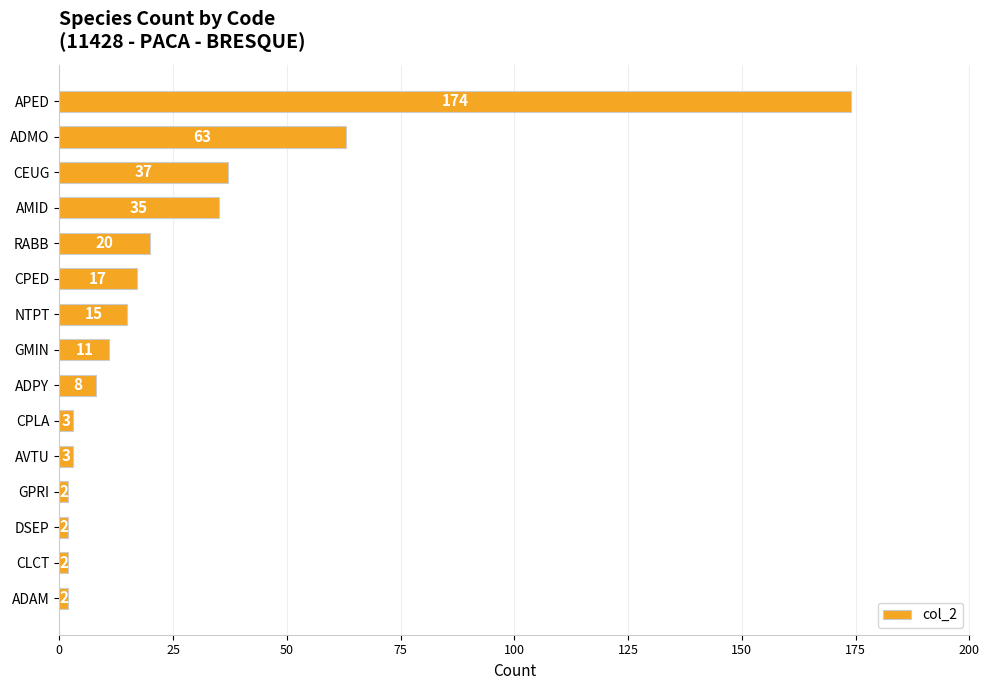

What is the minimum value shown in the chart?

2